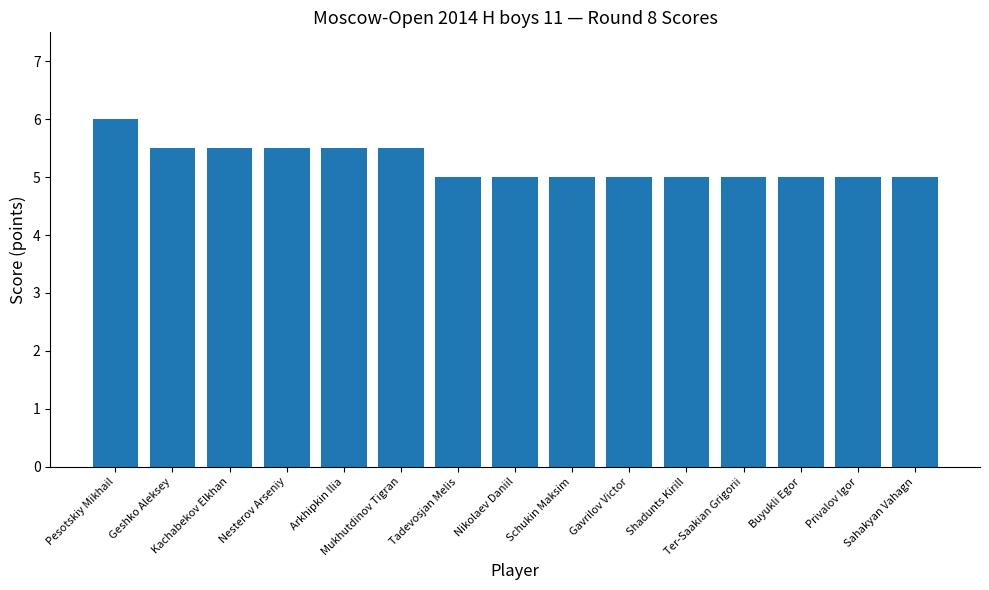

What position from the right is Sahakyan Vahagn?

1